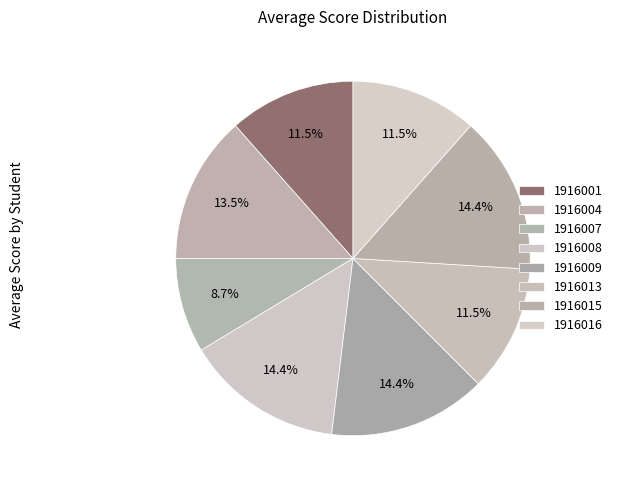

To the nearest percent, what is the difference between the 1916013 and 1916009 slice percentages?

3%